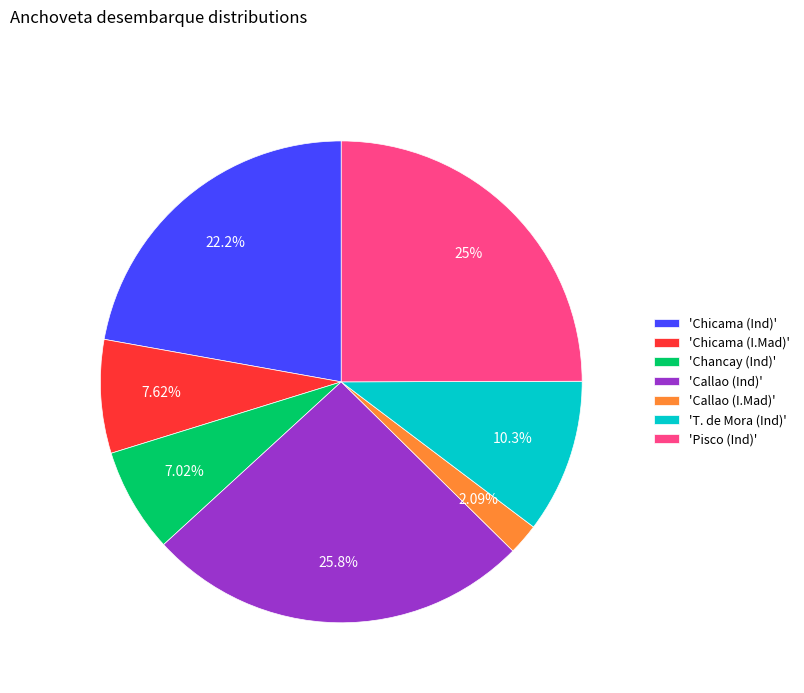

Count the number of slices in the pie.

7